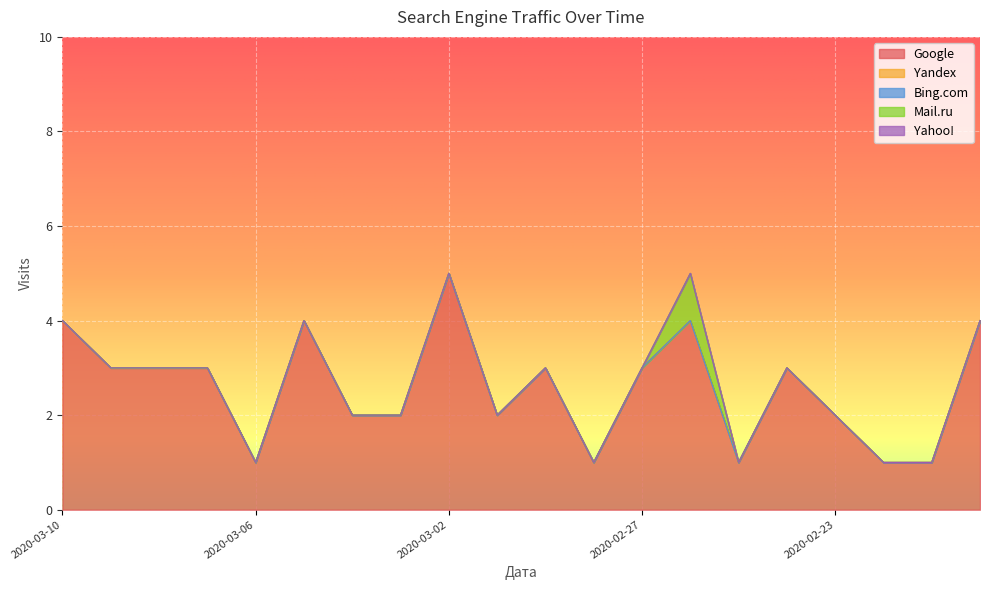

At which label is Google closest to 3?

2020-03-09